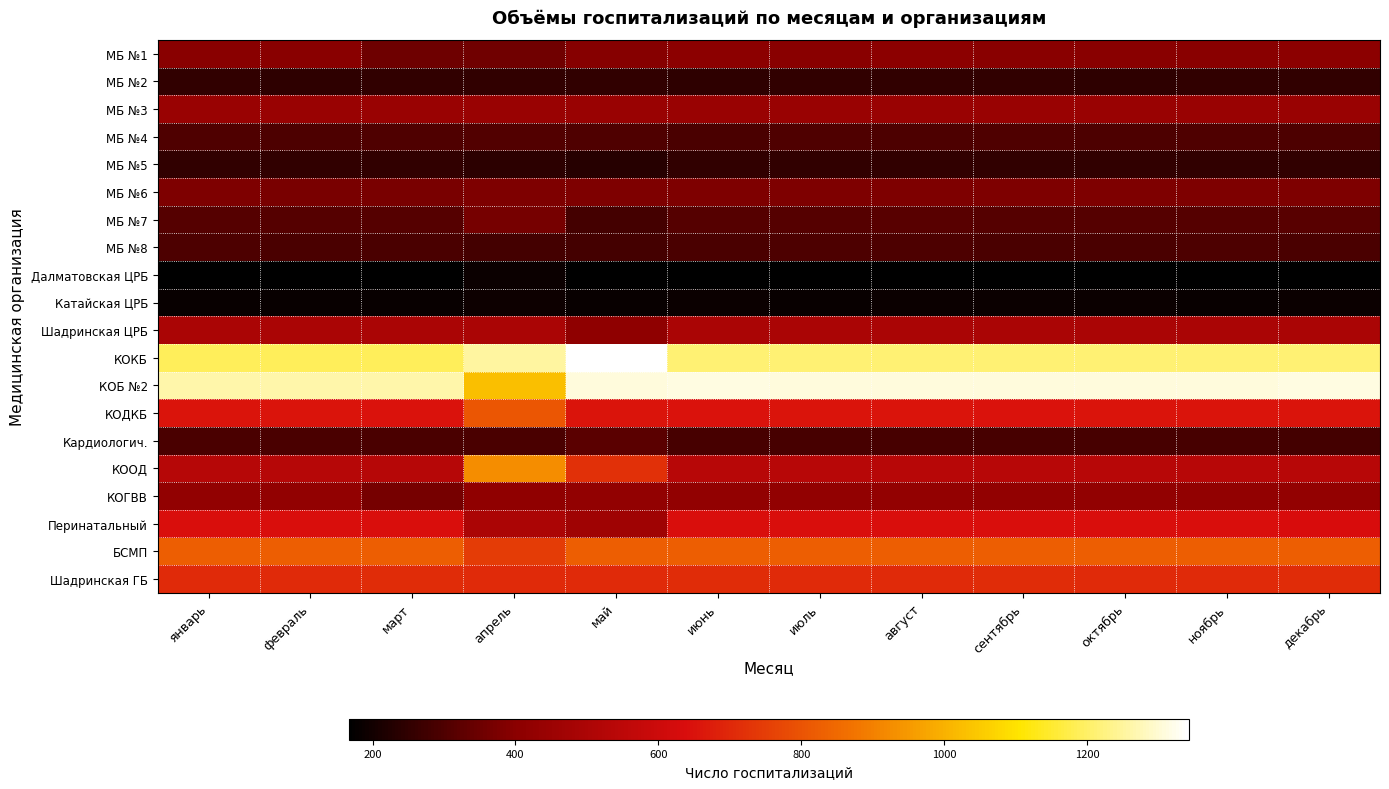

What is the spread (max minus min) of values at май?

1172